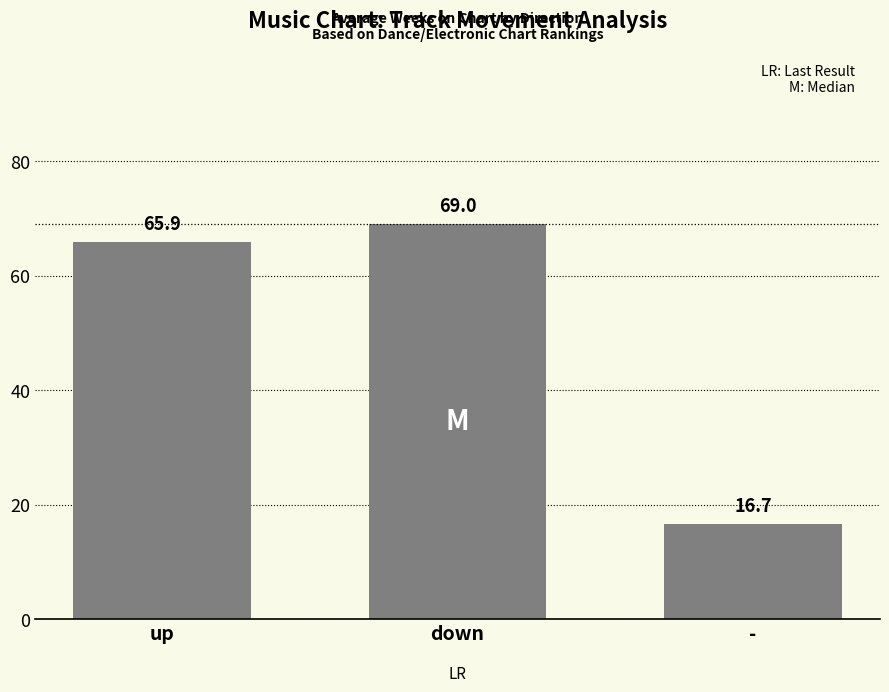

Reading left to right, extract all data points from this chart.

65.9	69.0	16.7